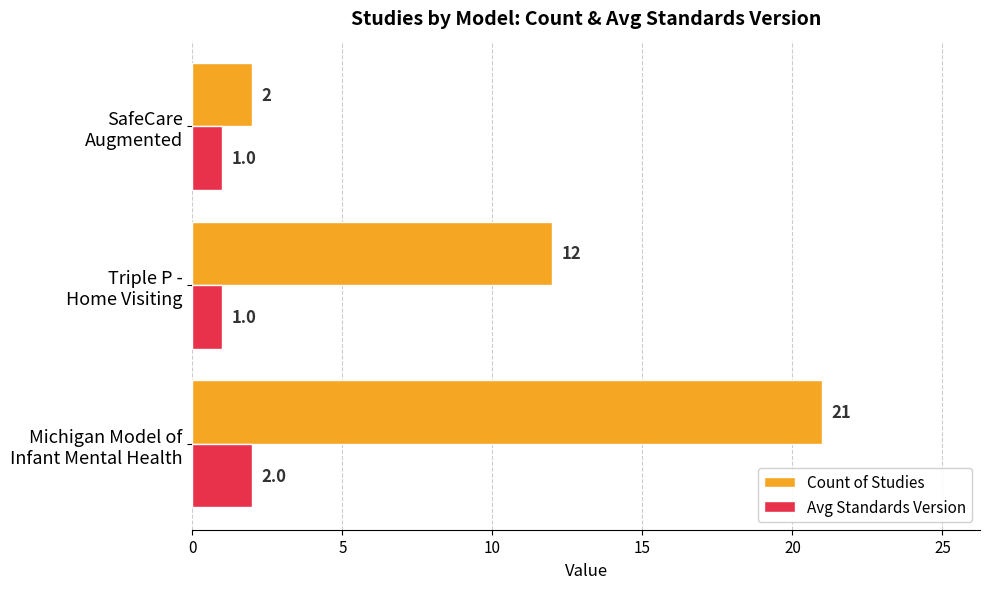

What is the highest value of the Avg Standards Version series?

2